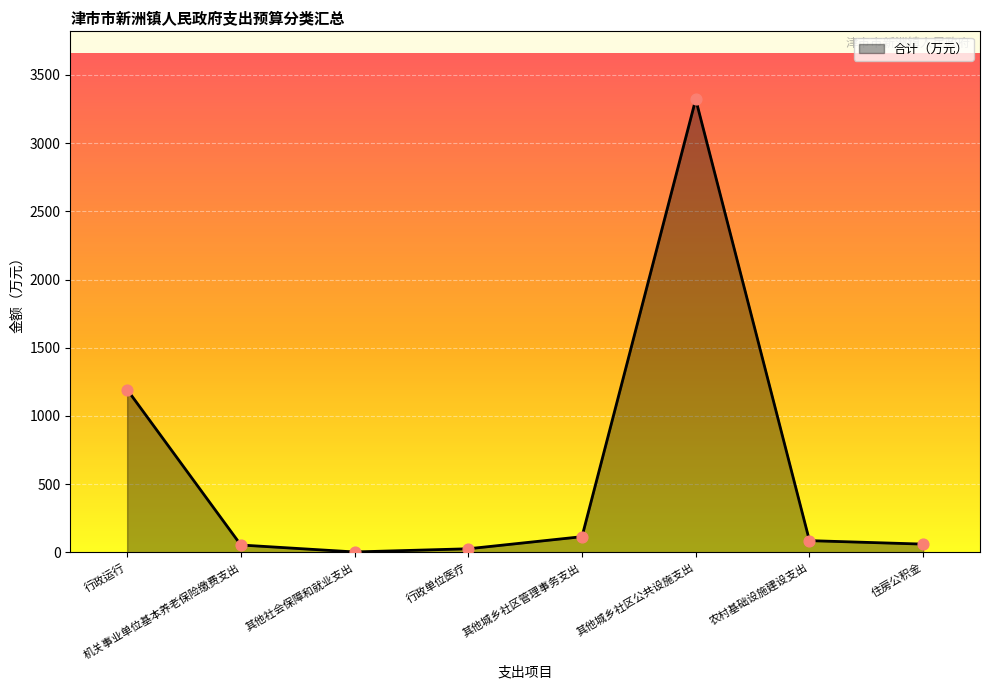

Approximately how many times larger is the value at 其他城乡社区公共设施支出 compared to 农村基础设施建设支出?

38.6